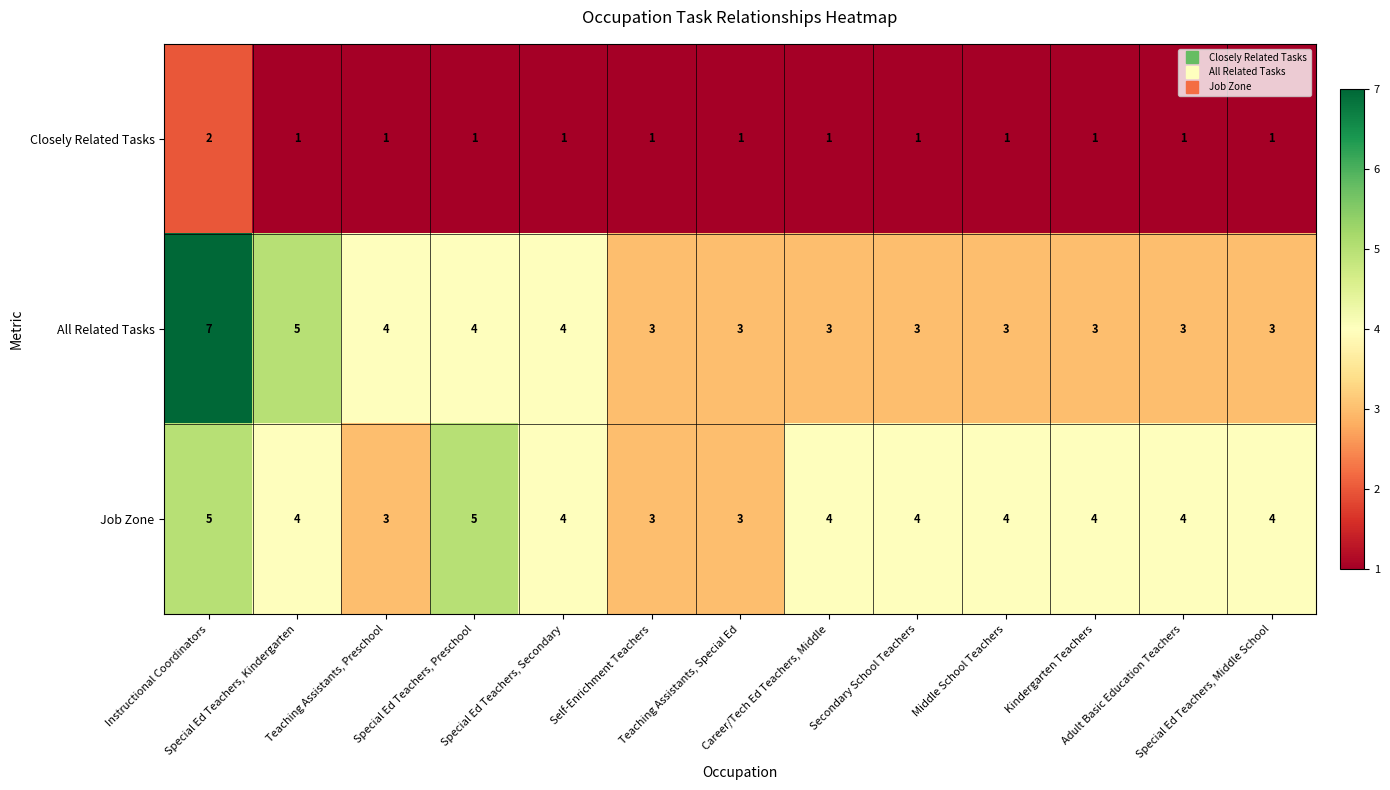

What is the sum of all Closely Related Tasks values?

14